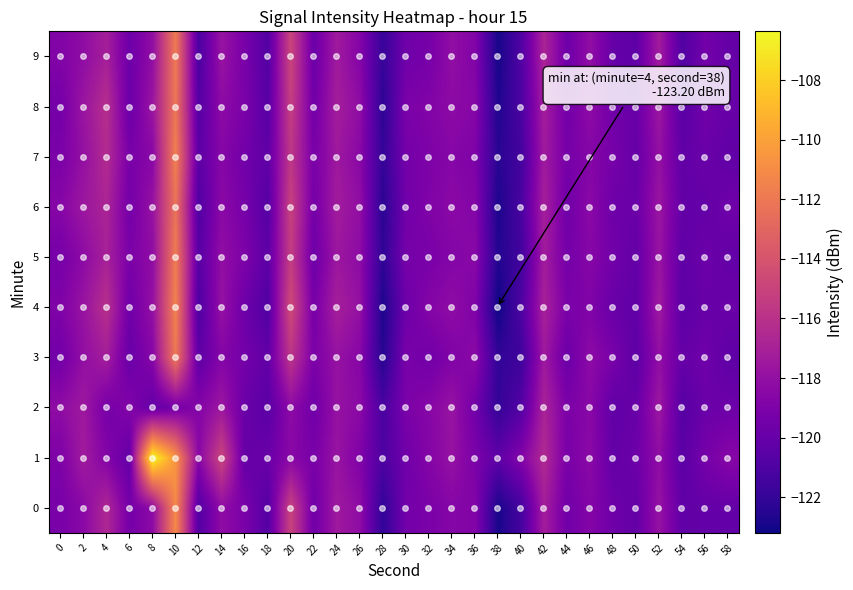

Between 44 and 42, which is larger?

42